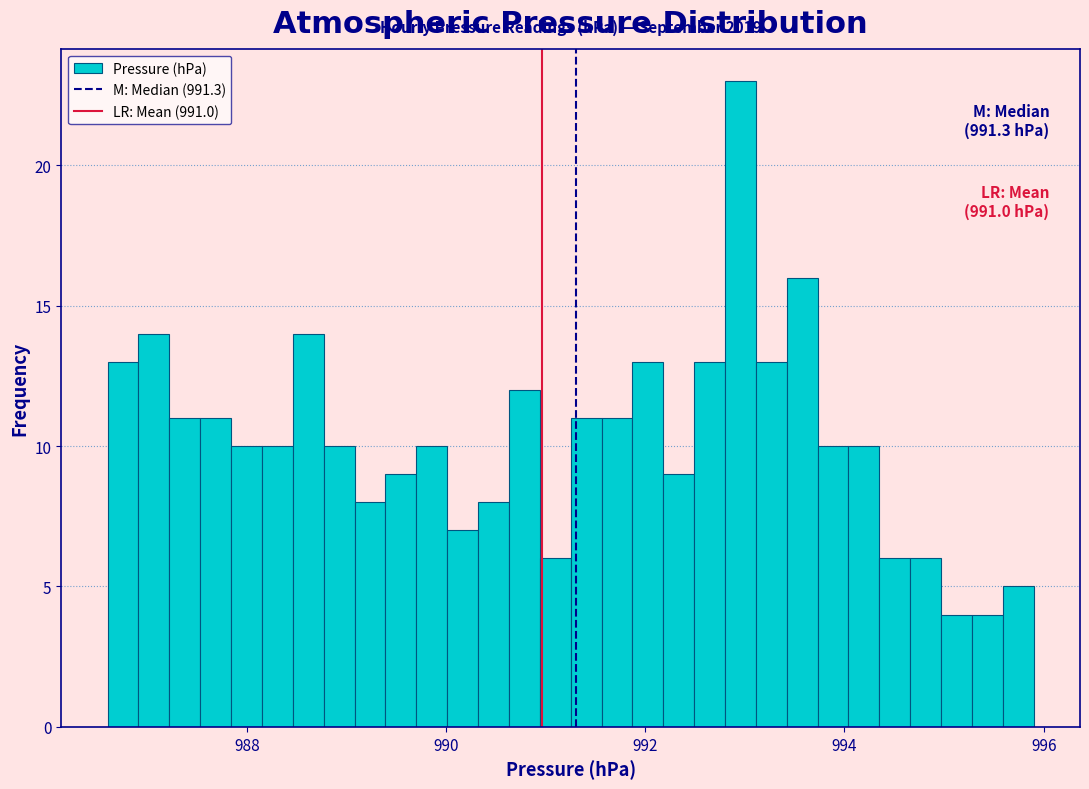

Around what value on the x-axis is the tallest bar? Give the approximate position of its centre, as read against the axis.

993.0